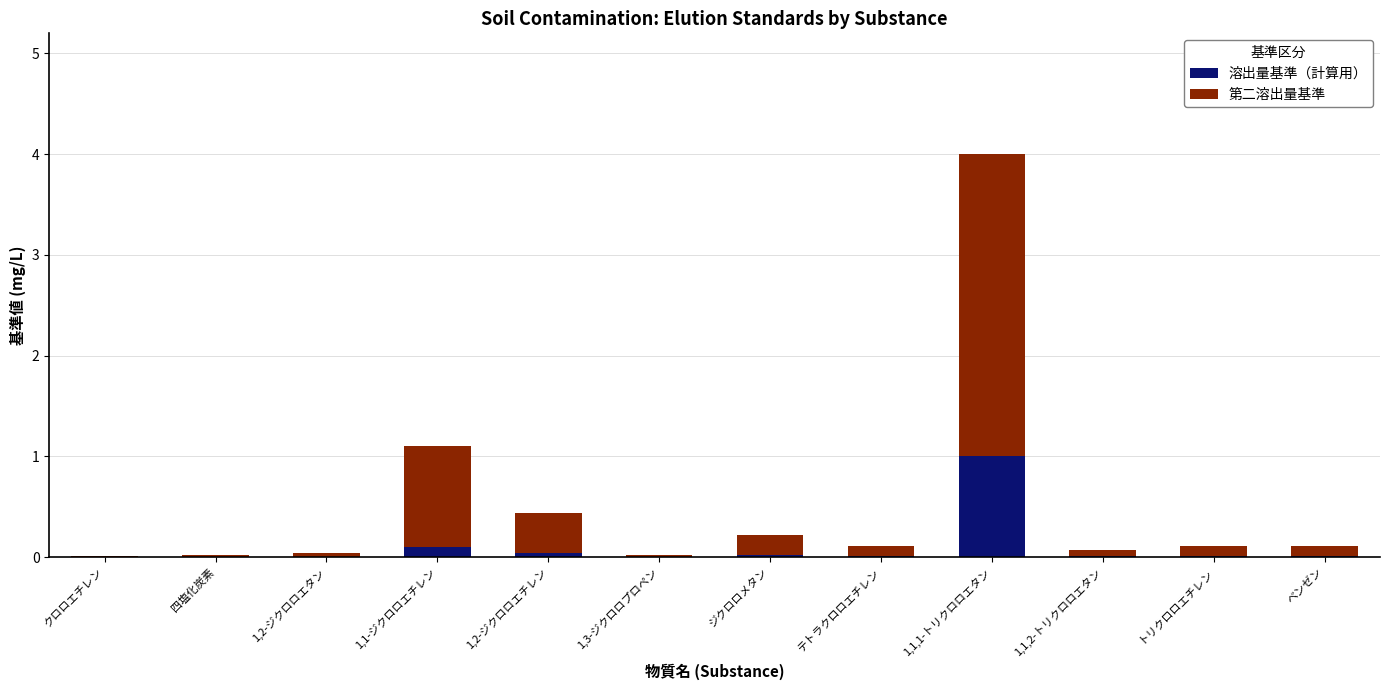

Does the chart contain stacked bars?

Yes